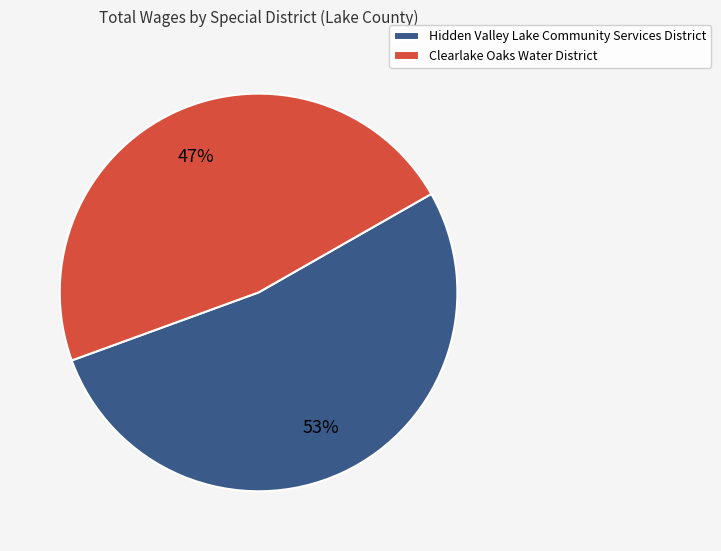

To the nearest percent, what portion does Clearlake Oaks Water District represent?

47%